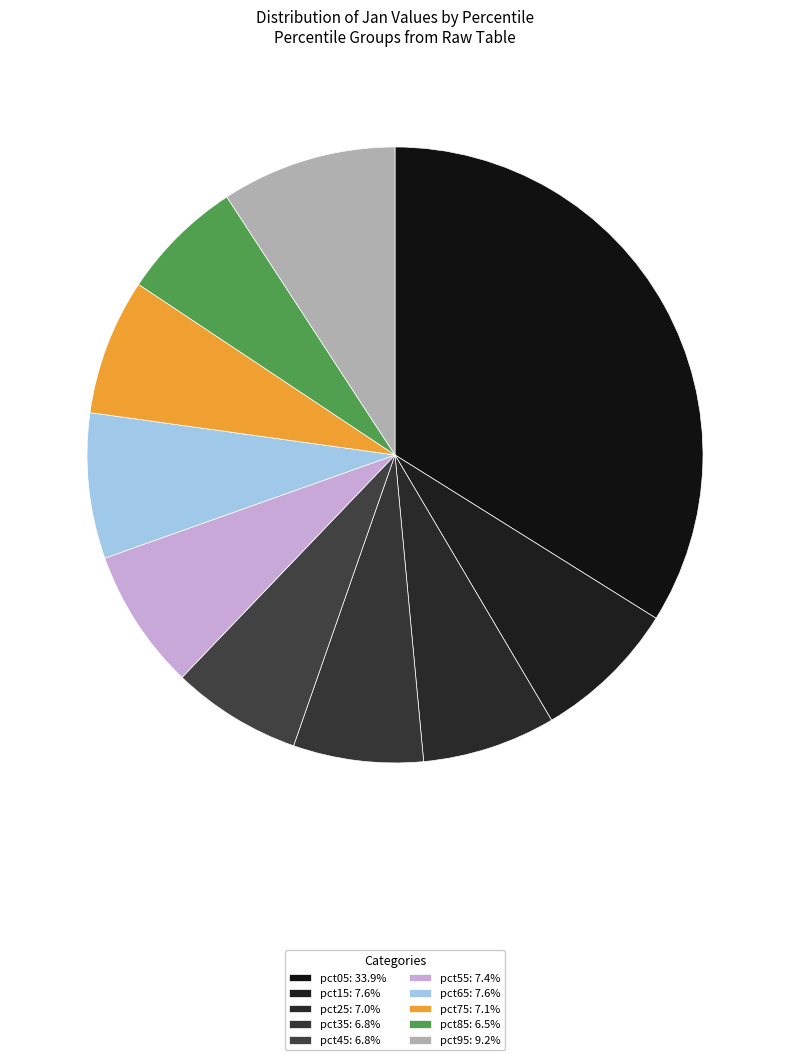

To the nearest percent, what is the combined percentage of pct35 and pct95?

16%